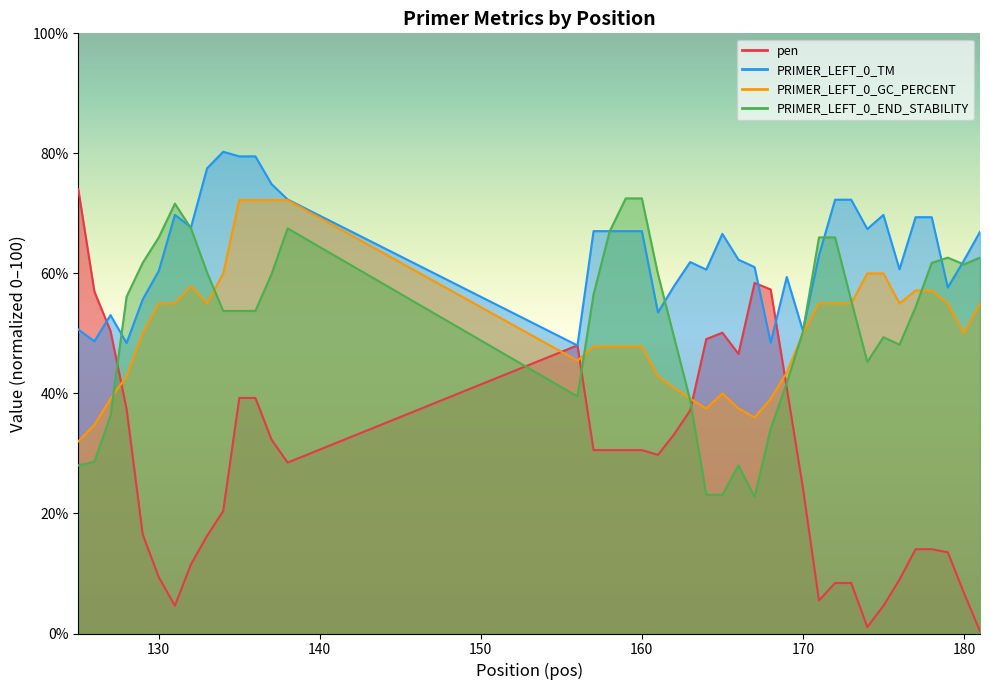

What is the minimum value for PRIMER_LEFT_0_GC_PERCENT?

32.0